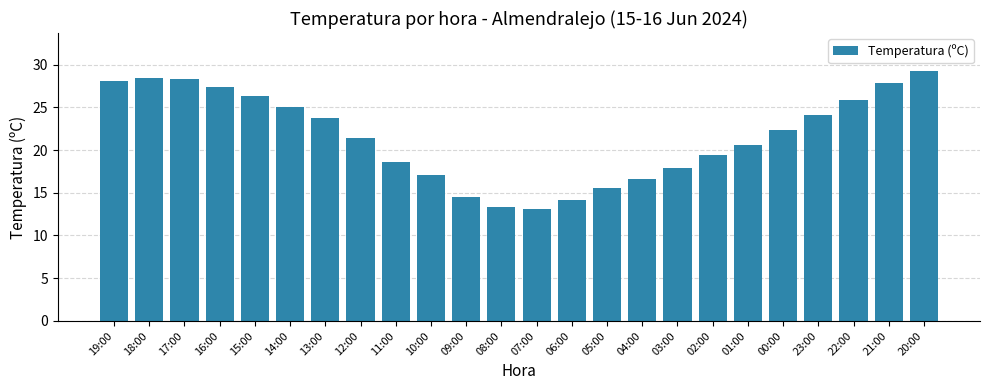

What is the sum of the values at 19:00 and 09:00?

42.6